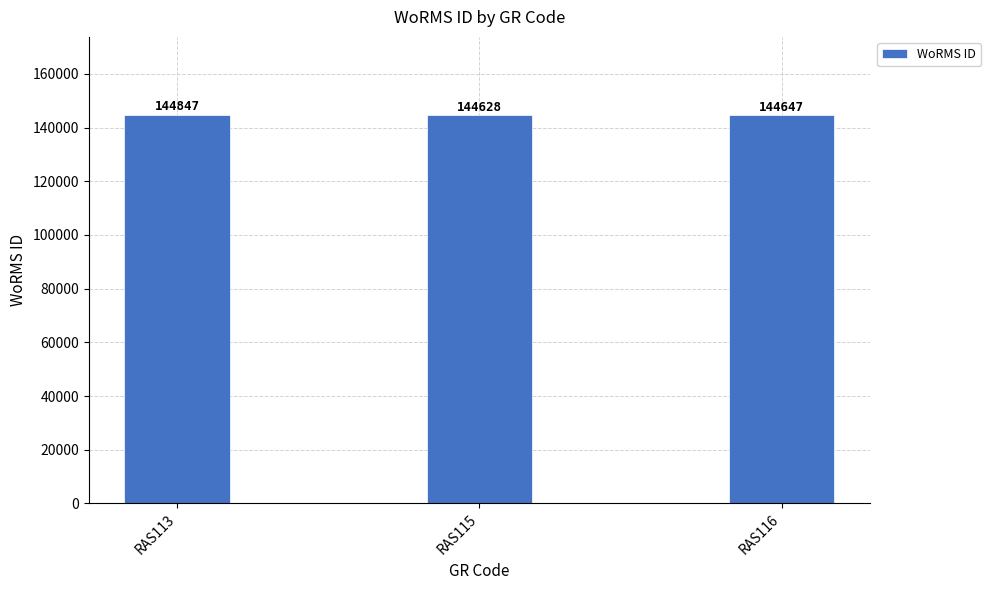

What is the change in value from RAS113 to RAS115?

-219